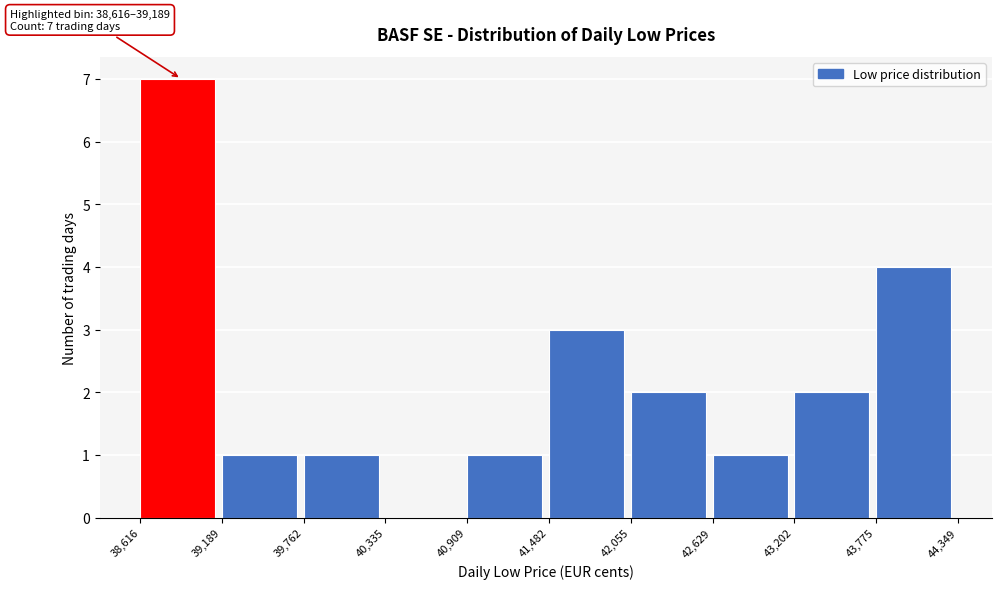

Over which range of the x-axis is the bar tallest?

38,616 to 39,189